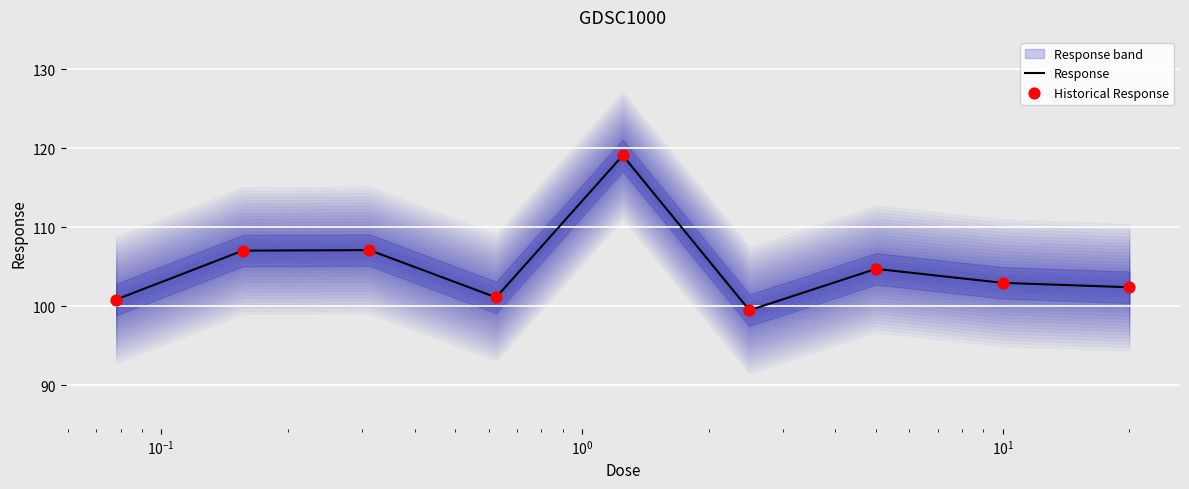

Which series has the widest spread of Y values?

Response